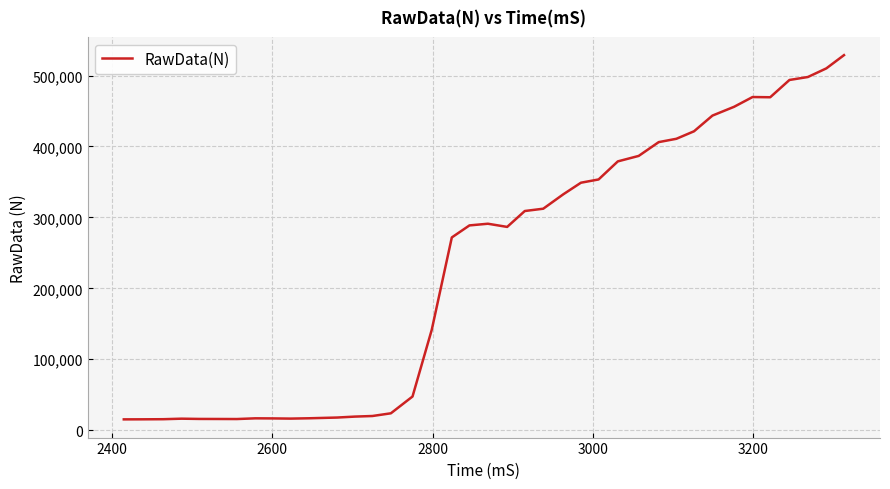

What is the greatest value displayed?

528717